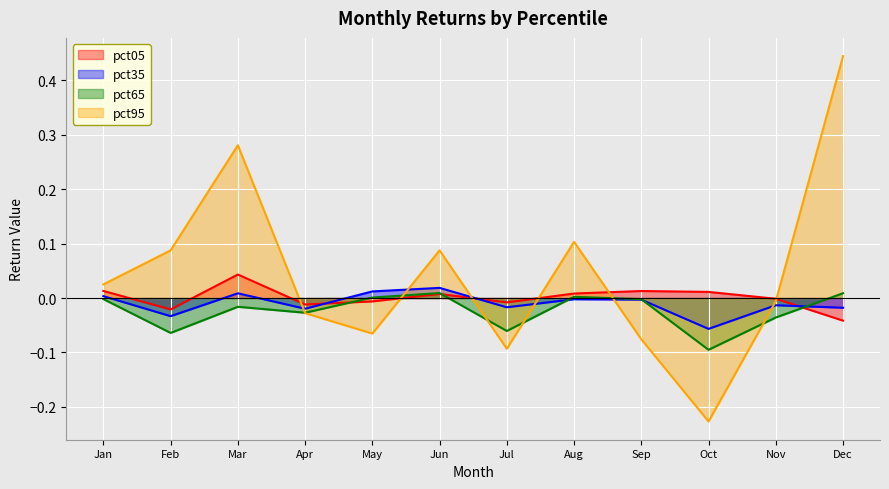

How many intersections are there between pct35 and pct95?

6